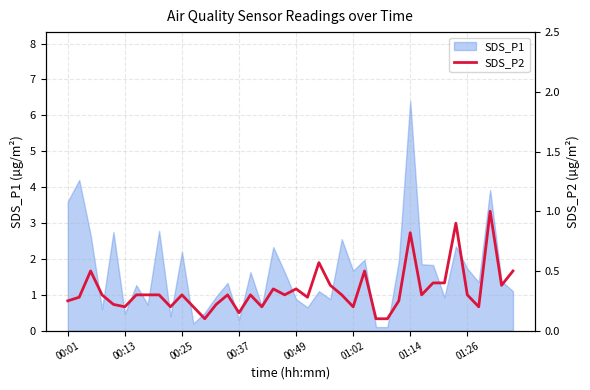

The value at 13 is 0.2. True or false?

True